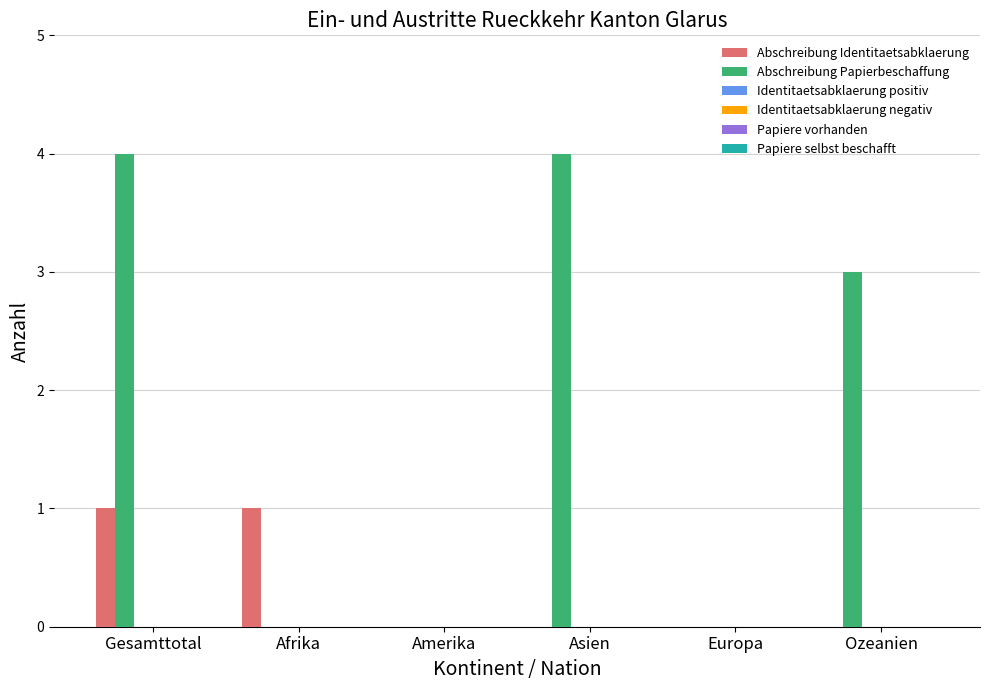

Which series has the largest range (max minus min)?

Abschreibung Papierbeschaffung